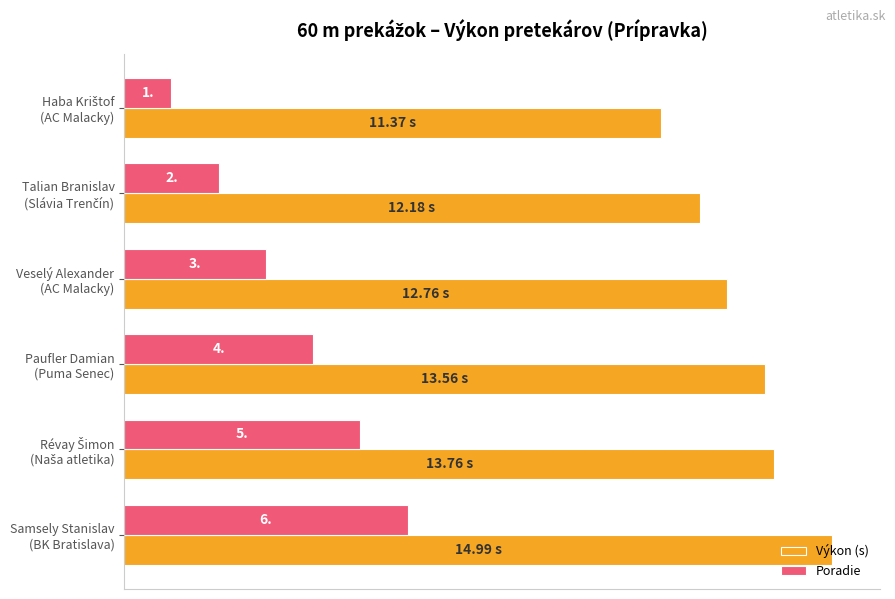

List the series in order of their peak value, lowest first.

Poradie, Výkon (s)